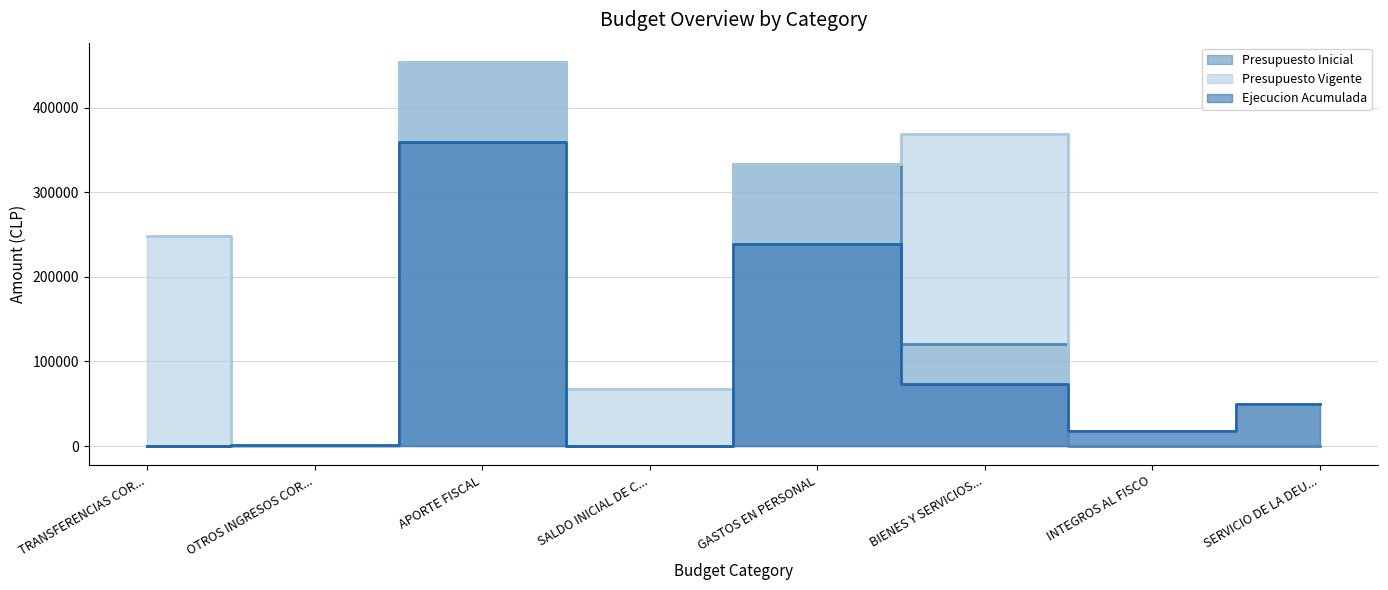

True or false: Presupuesto Vigente and Presupuesto Inicial intersect in this chart.

False